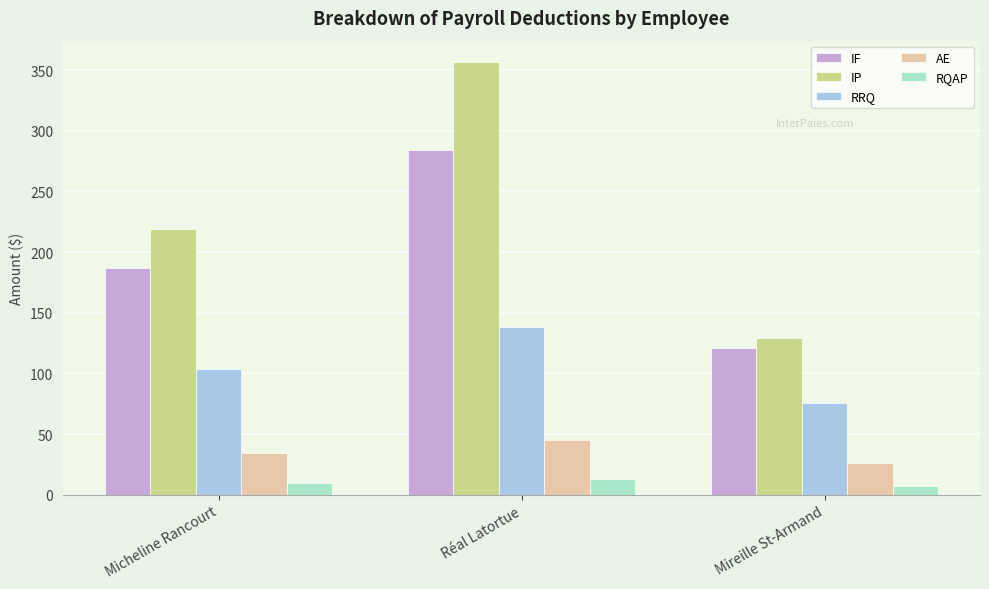

How many bars are there in each group?

5